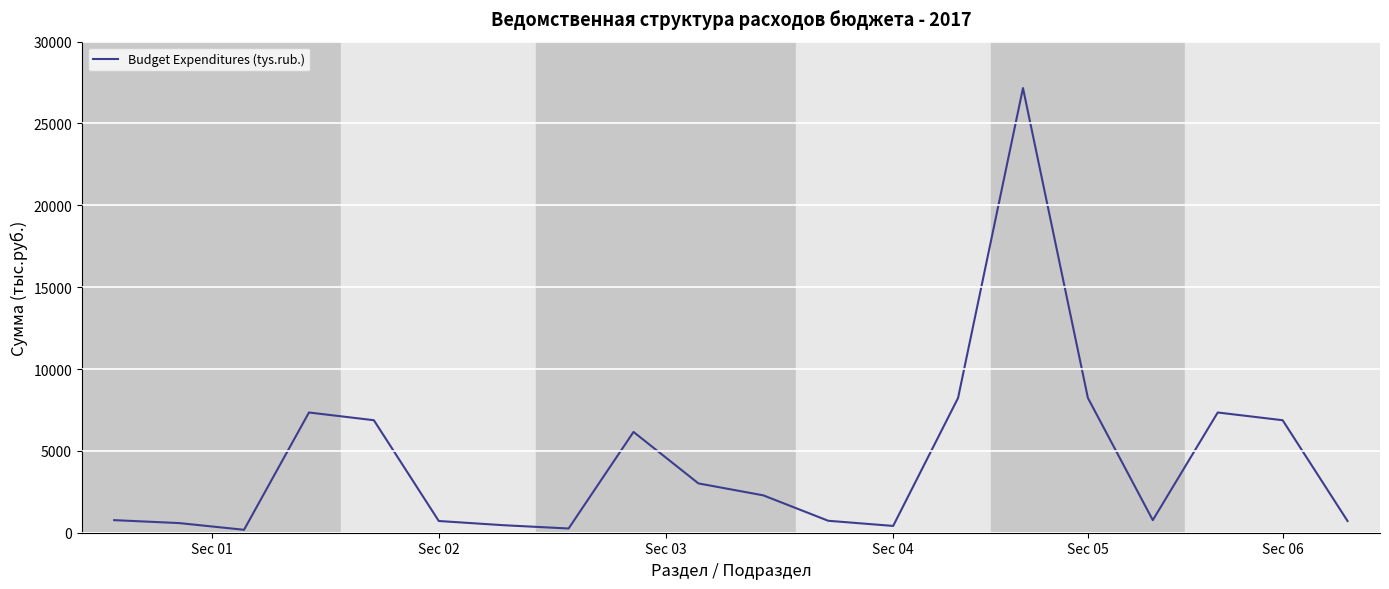

What is the difference between the maximum and minimum values?

26983.6